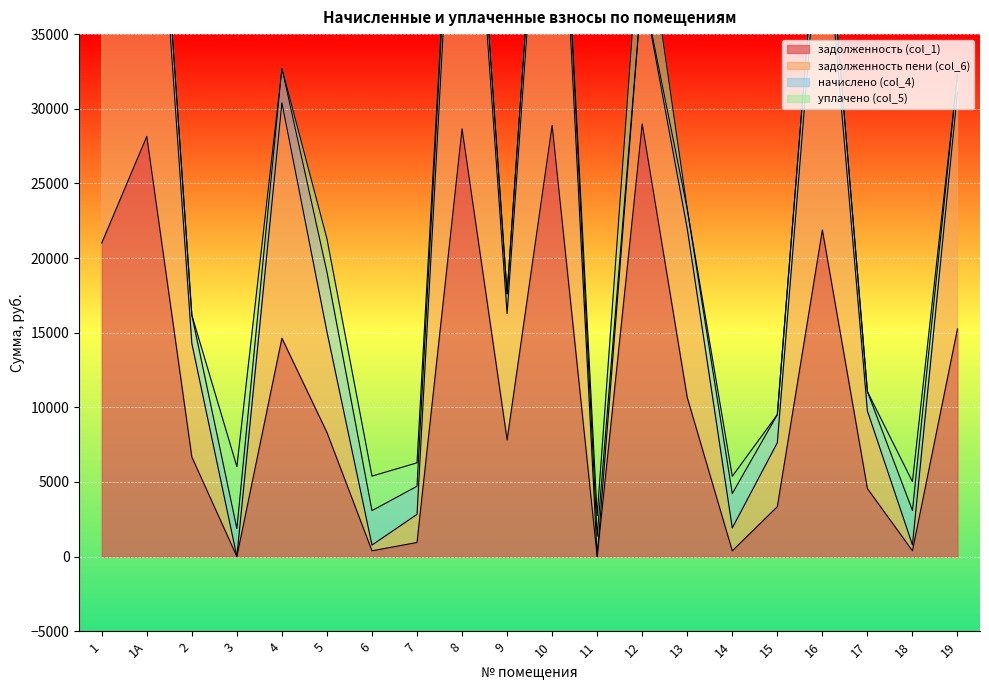

What is the spread (max minus min) of values at 1?

21973.5